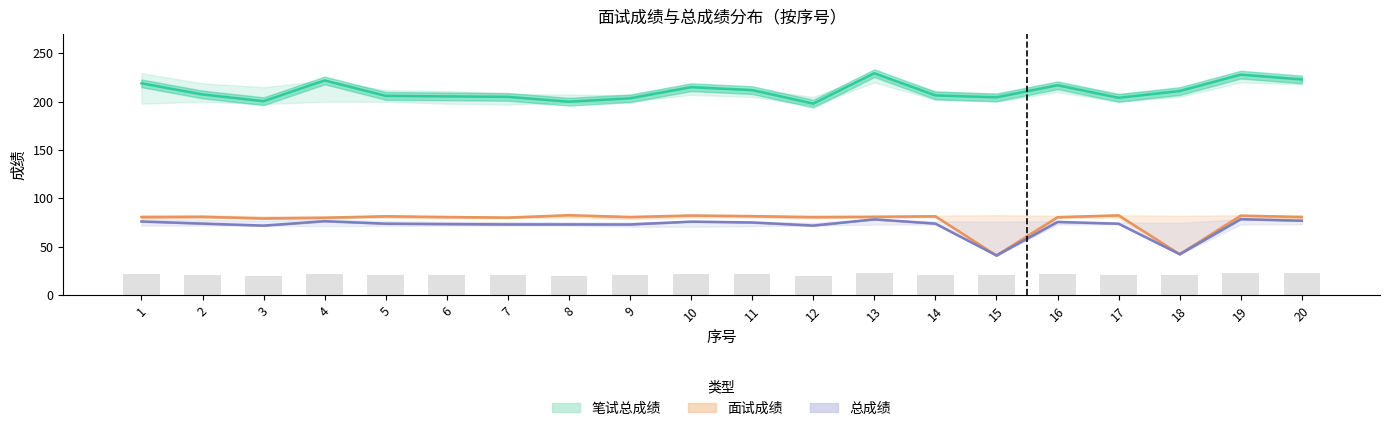

How many data points does each series have?

20